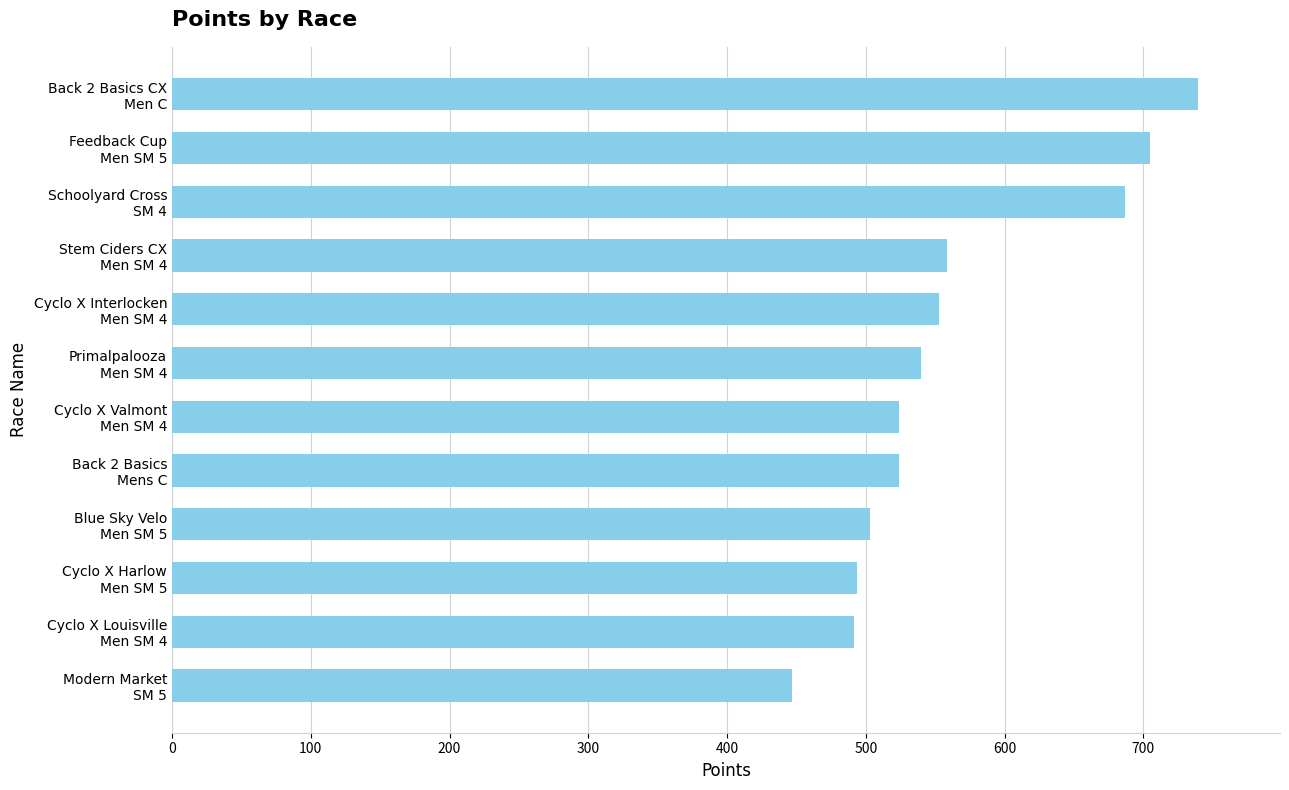

What is the difference between the maximum and minimum values?

292.7